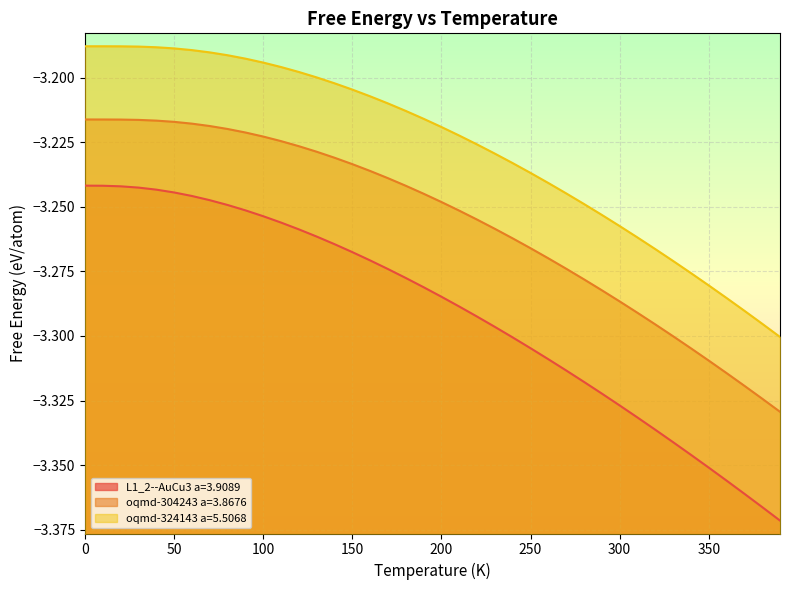

Count the number of data series in this chart.

3